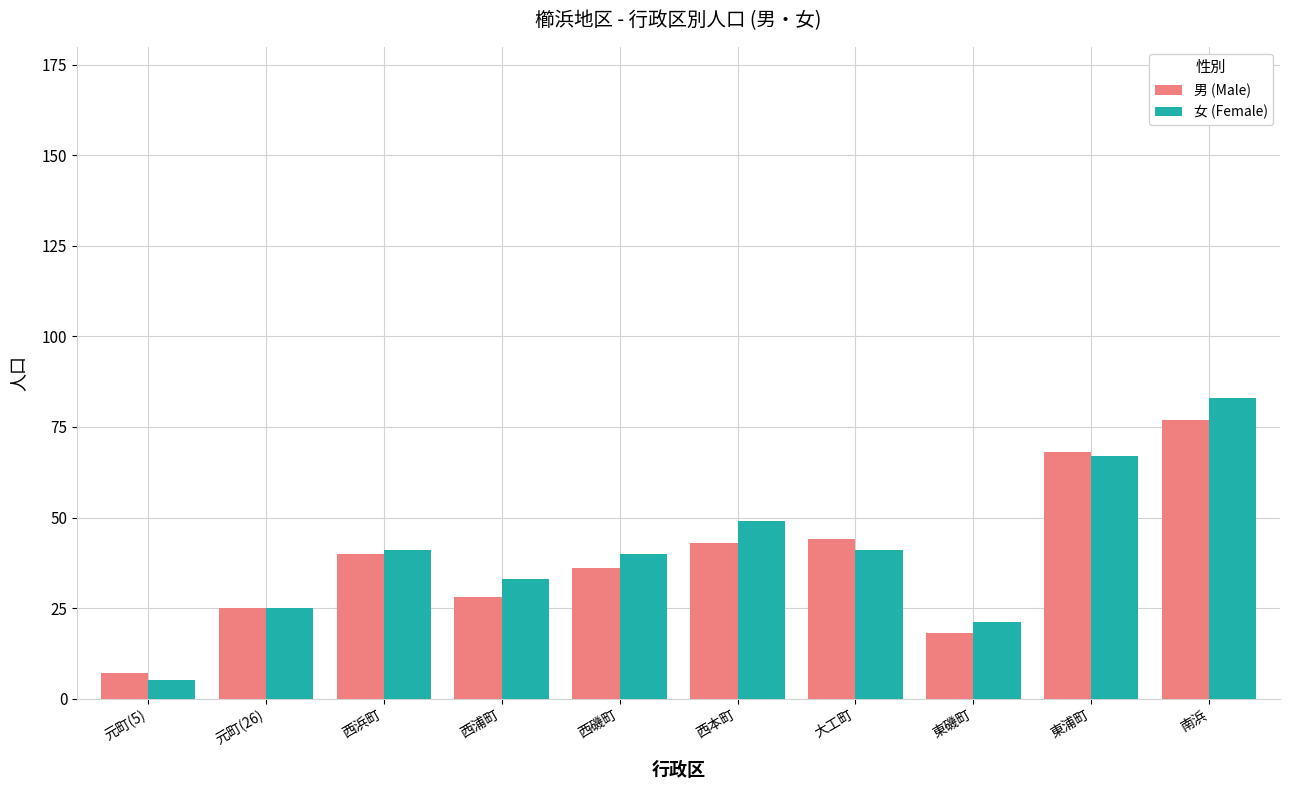

Reading right to left, transcribe all the data shown in this chart.

男 (Male): 77	68	18	44	43	36	28	40	25	7
女 (Female): 83	67	21	41	49	40	33	41	25	5